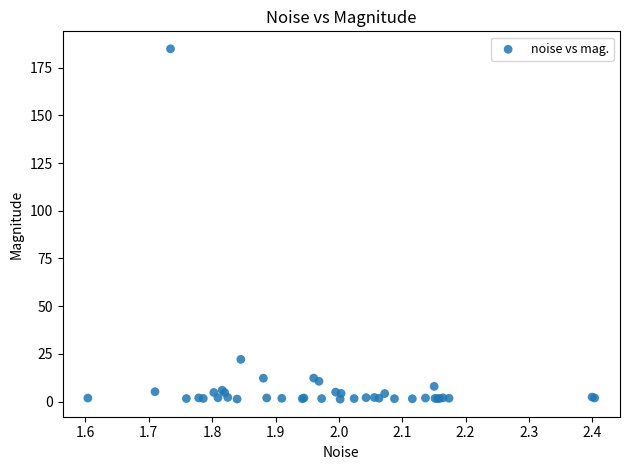

What Y value in the scatter plot is closest to 93?

22.1